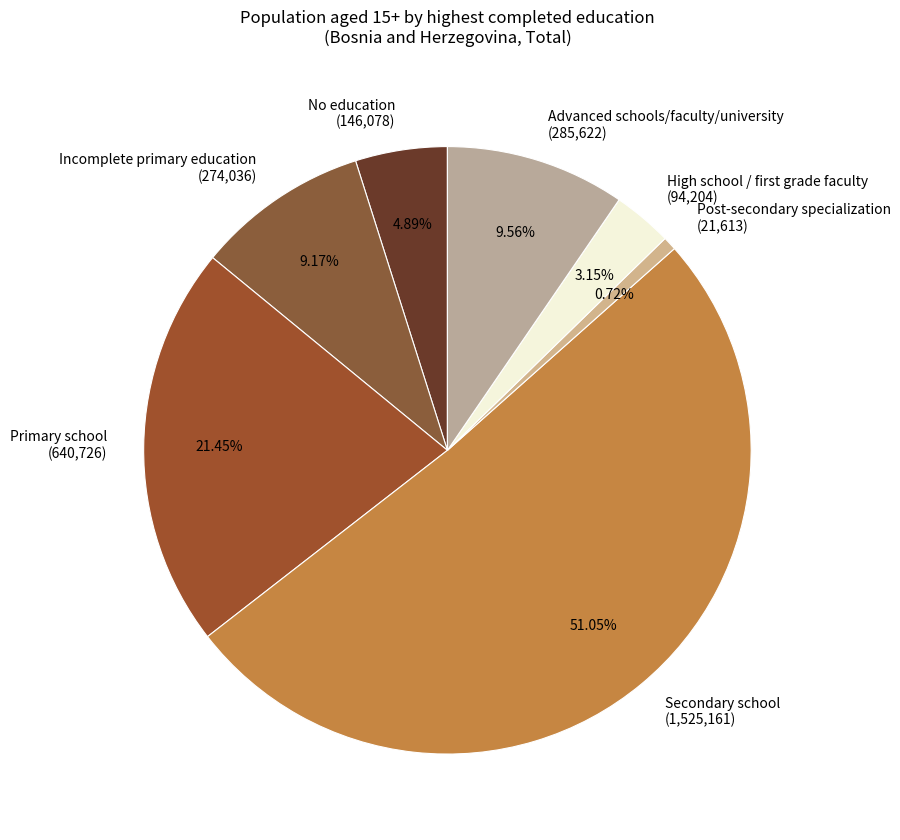

How many segments does this pie chart have?

7